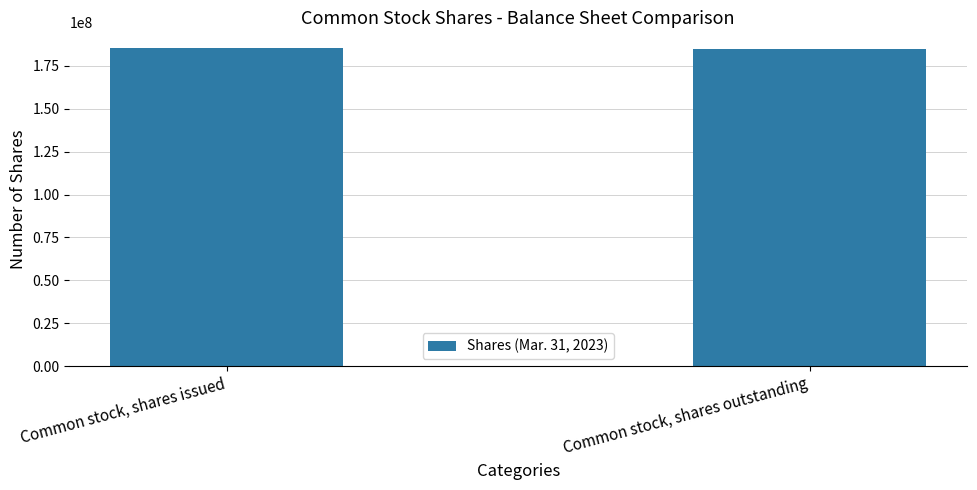

List the labels in order of value, largest first.

Common stock, shares issued, Common stock, shares outstanding